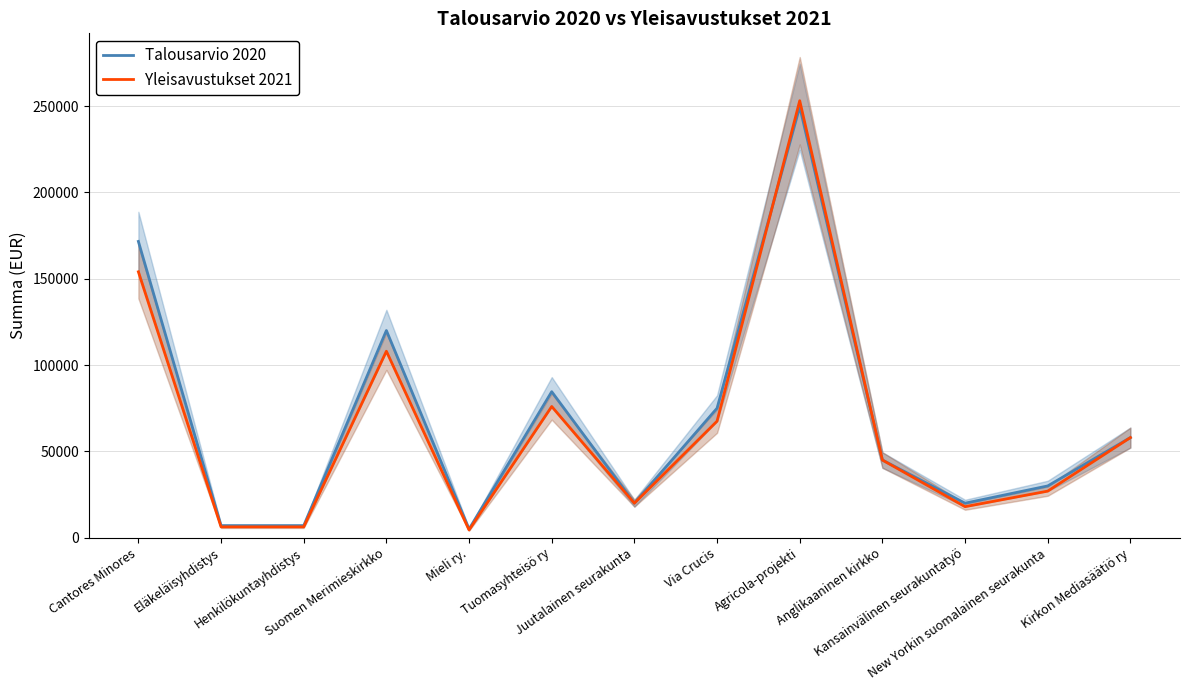

What are all the series names shown in the legend?

Talousarvio 2020, Yleisavustukset 2021